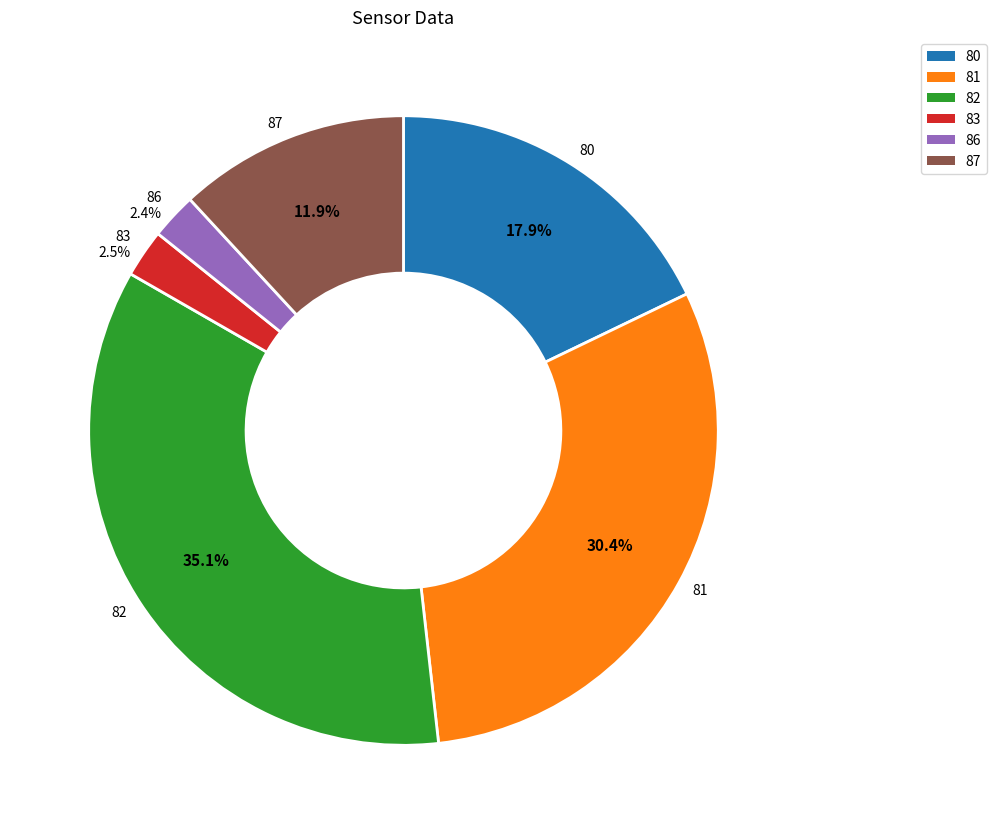

Does any single category account for the majority?

No